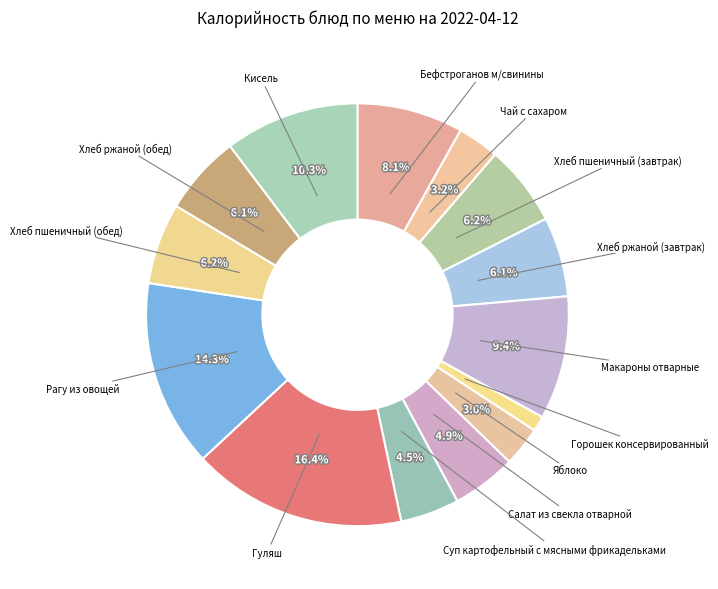

Which category has the biggest portion of the pie?

Гуляш